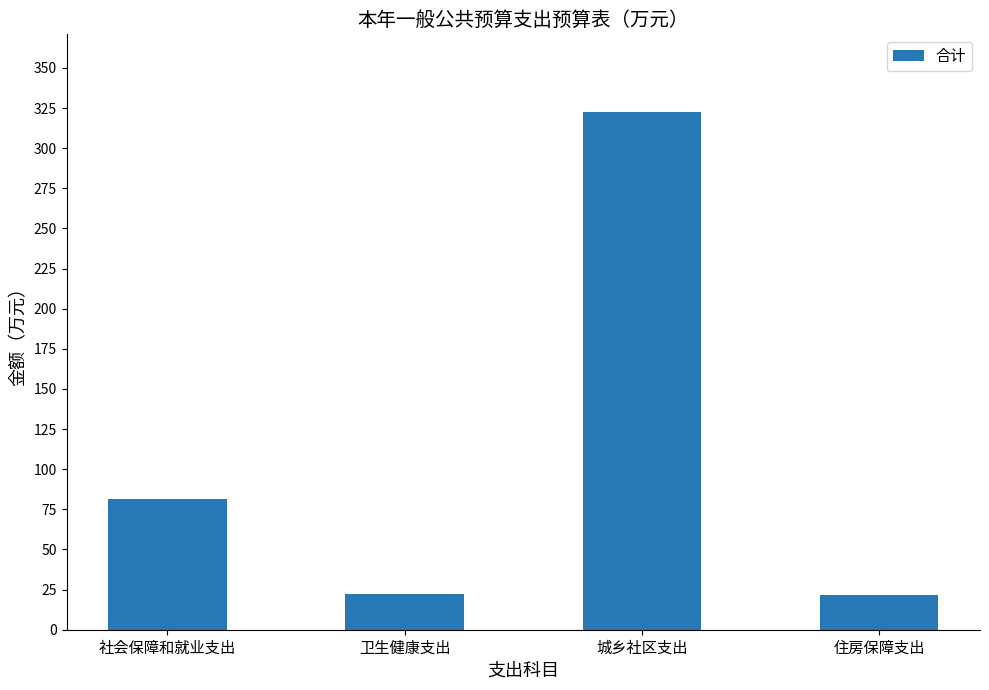

What is the value of the 2nd bar from the left?

22.5